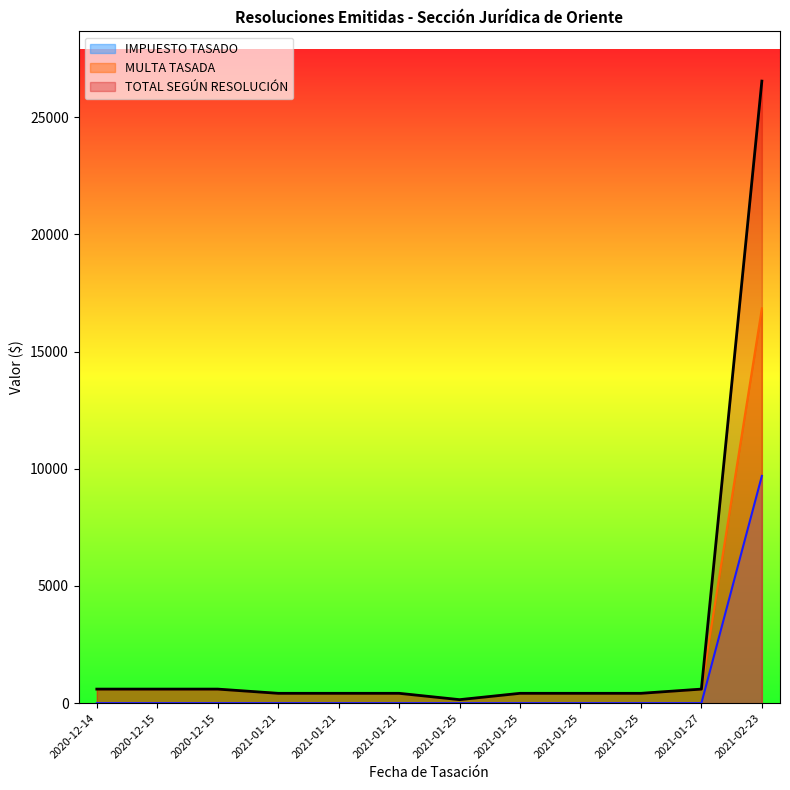

What are all the series names shown in the legend?

IMPUESTO TASADO, MULTA TASADA, TOTAL SEGÚN RESOLUCIÓN